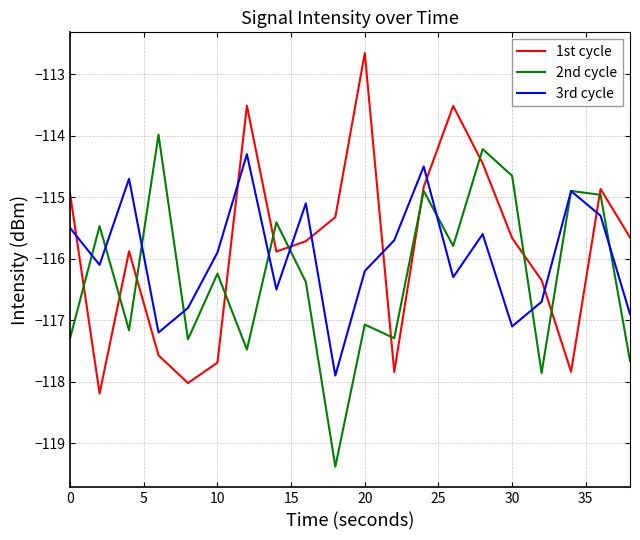

How many values in the 3rd cycle series exceed -115?

4